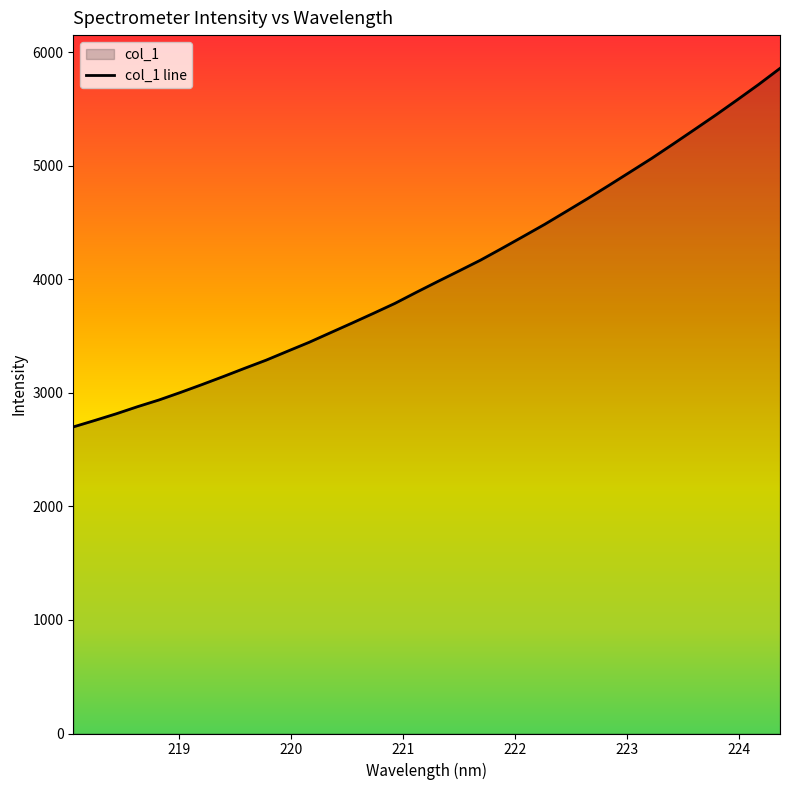

True or false: there are more than 1 points higher than both neighbors.

False